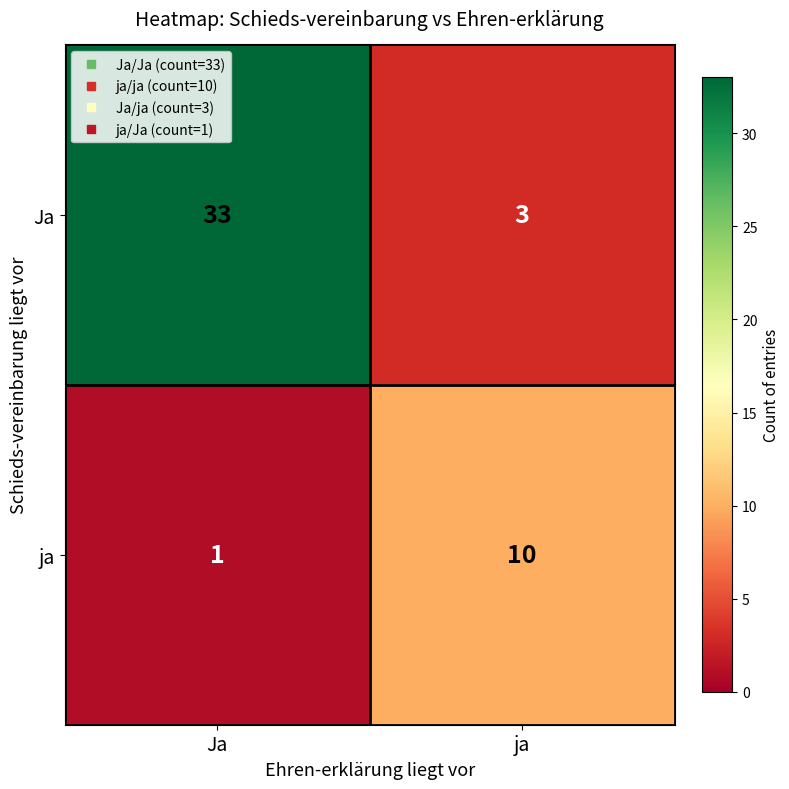

Reading left to right, transcribe all the data shown in this chart.

Ja: Ja=33	ja=3
ja: Ja=1	ja=10